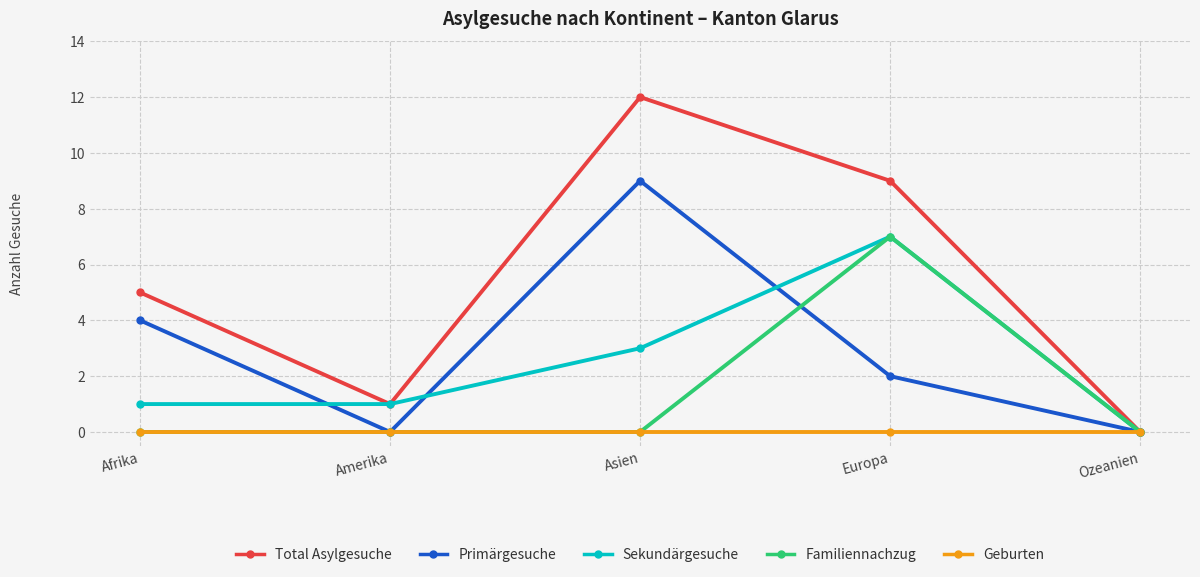

What are all the series names shown in the legend?

Total Asylgesuche, Primärgesuche, Sekundärgesuche, Familiennachzug, Geburten